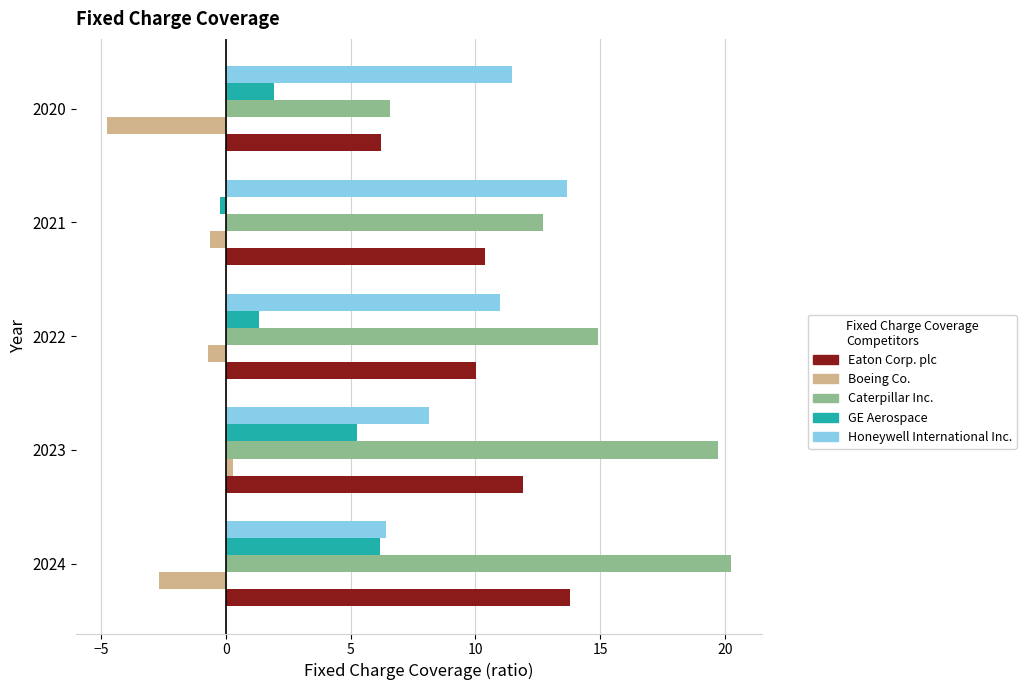

Rank the series at 2023 from lowest to highest value.

Boeing Co., GE Aerospace, Honeywell International Inc., Eaton Corp. plc, Caterpillar Inc.